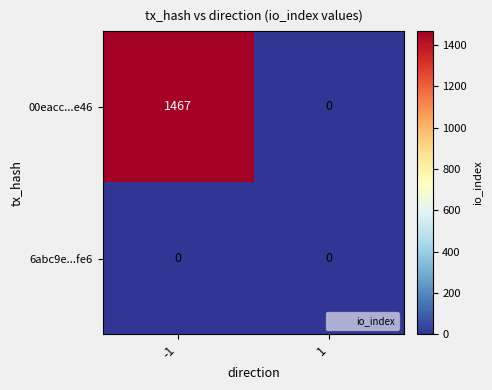

Is it true that 00eacc...e46 equals 0 at 1?

True